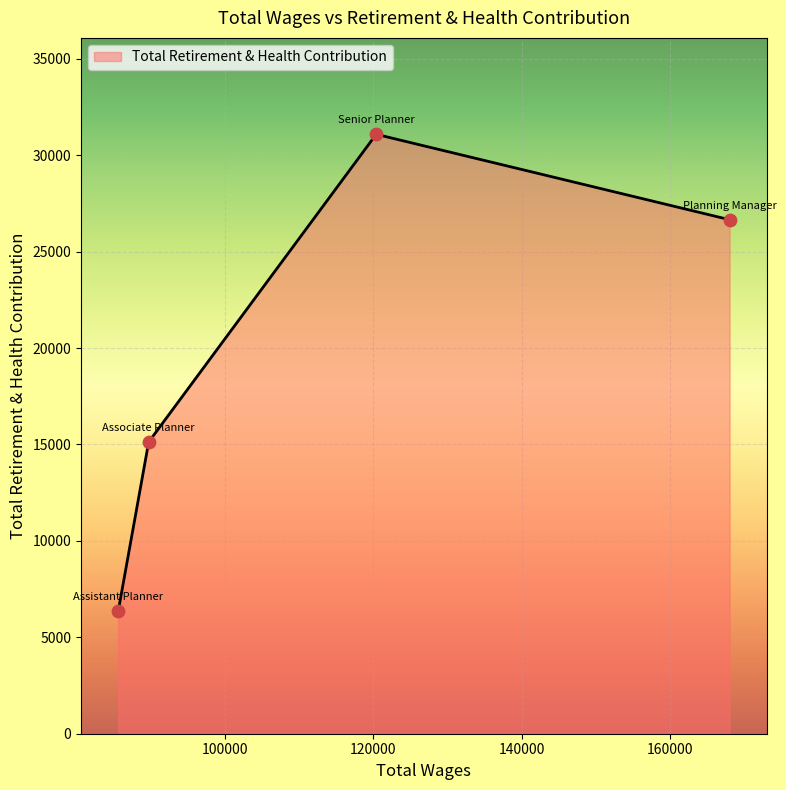

True or false: the data has more than 0 interior local peaks.

True